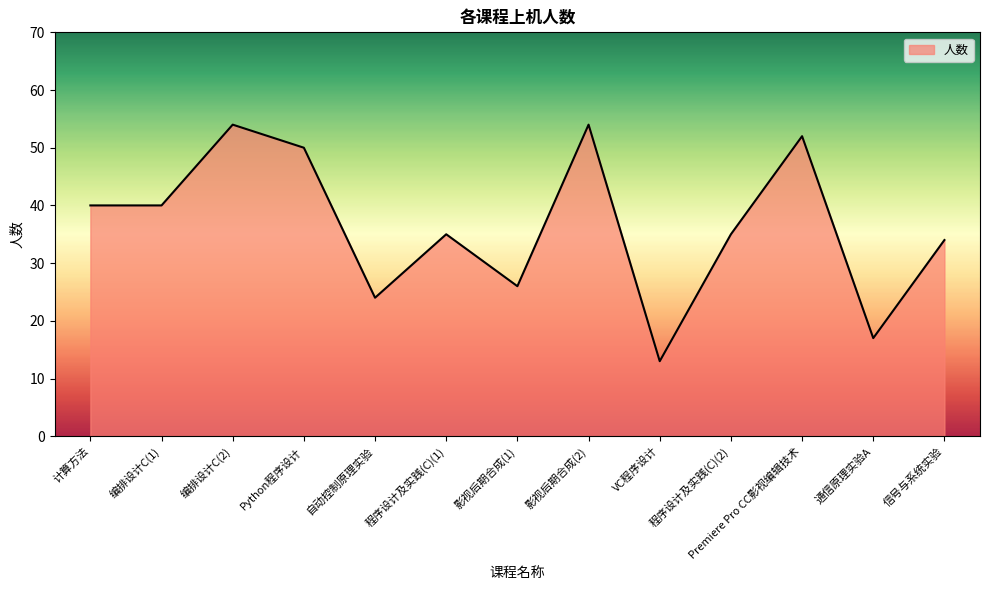

Does the chart display data point markers on the line(s)?

No